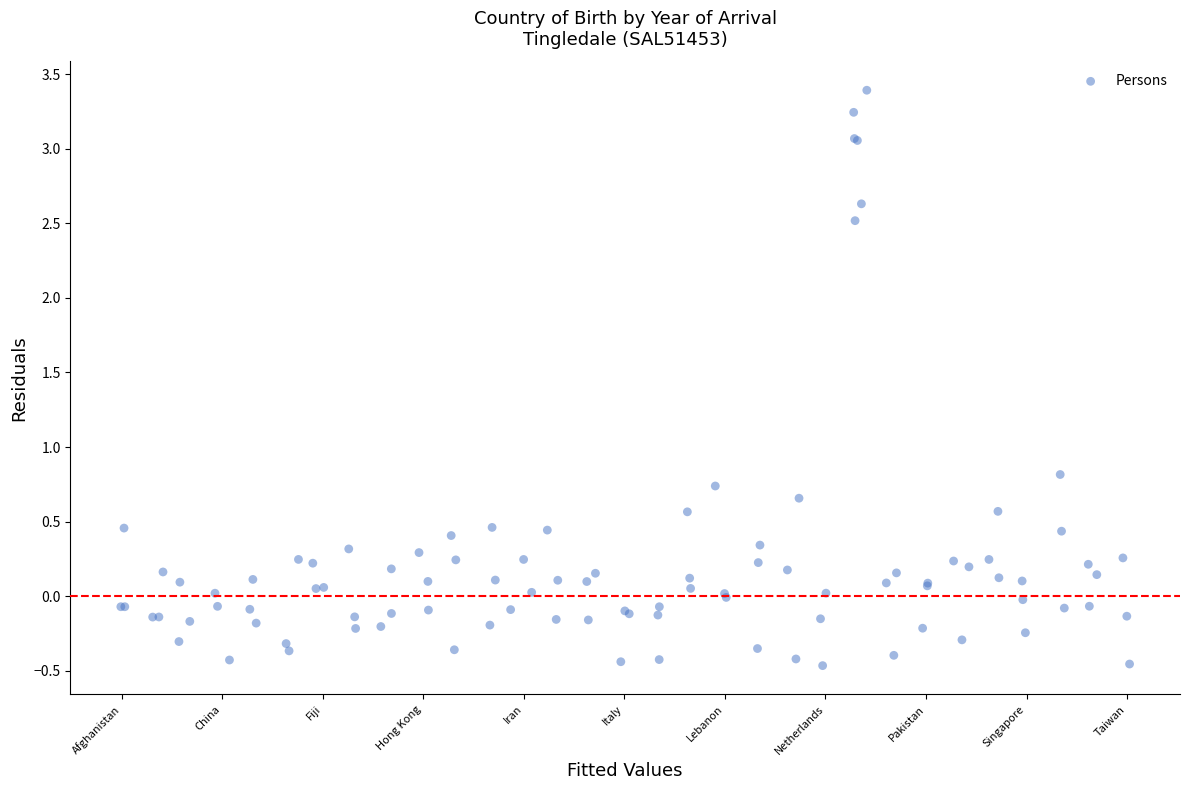

What Y value in the scatter plot is closest to 1?

0.8